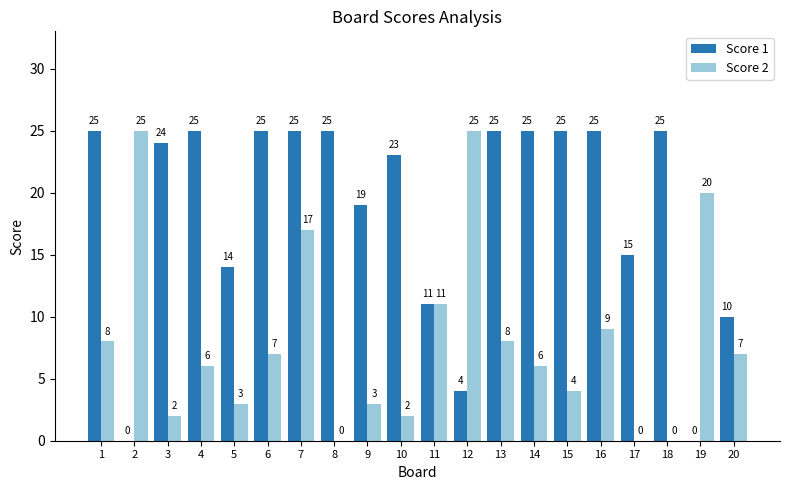

The Score 1 series shows 10 at 20. True or false?

True